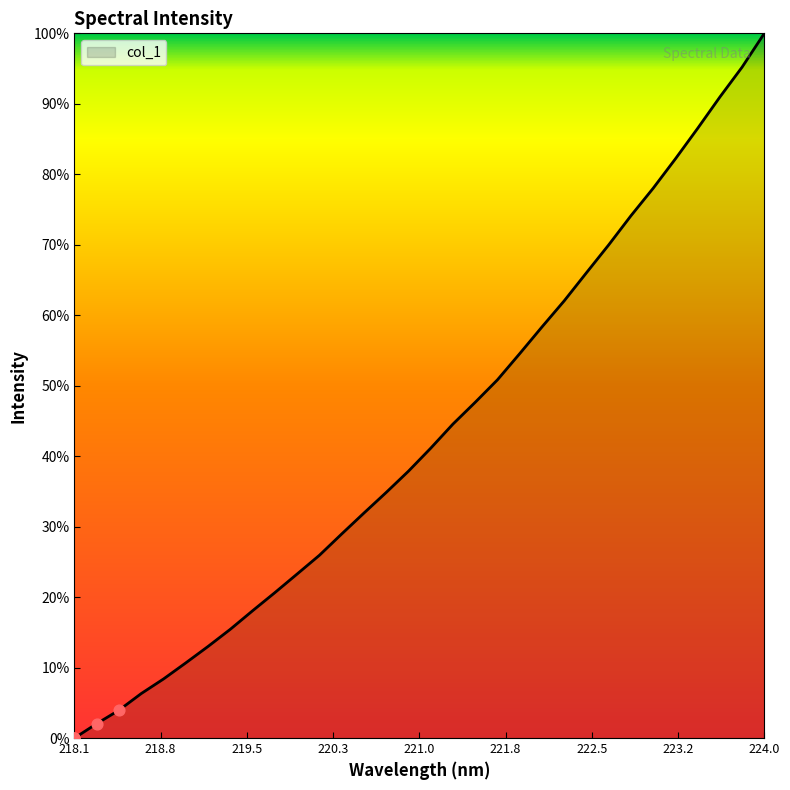

What is the maximum value shown in the chart?

100.0